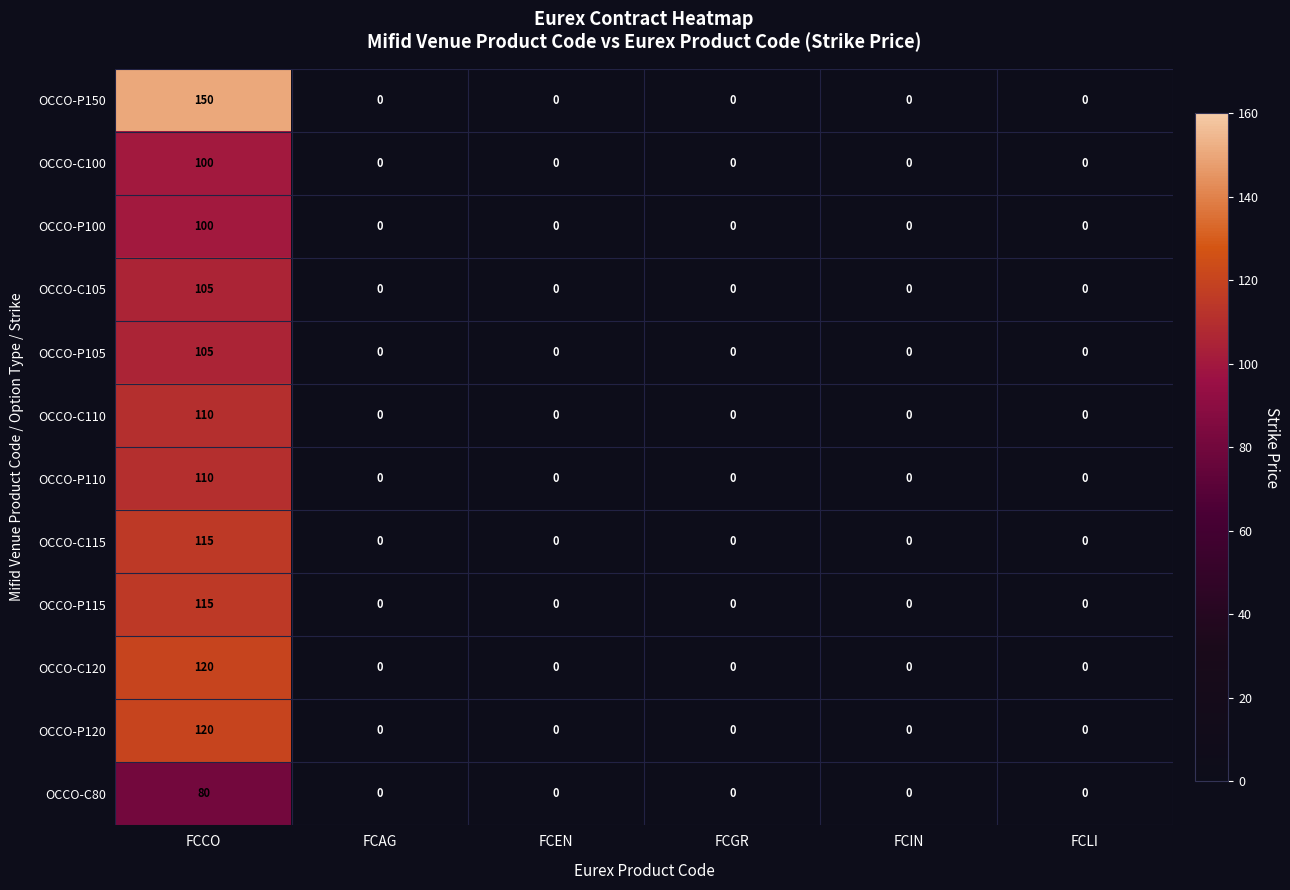

Which category has the highest value across all series?

FCCO